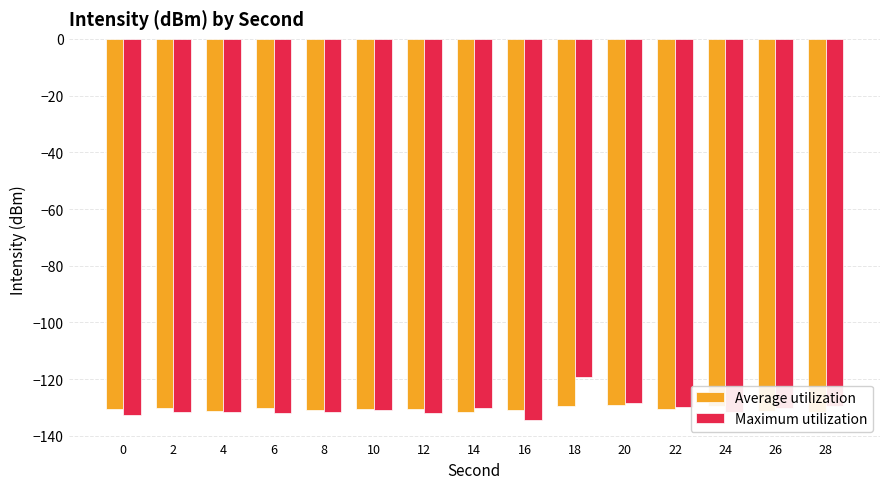

The value of Average utilization at 6 is -64.0. True or false?

False